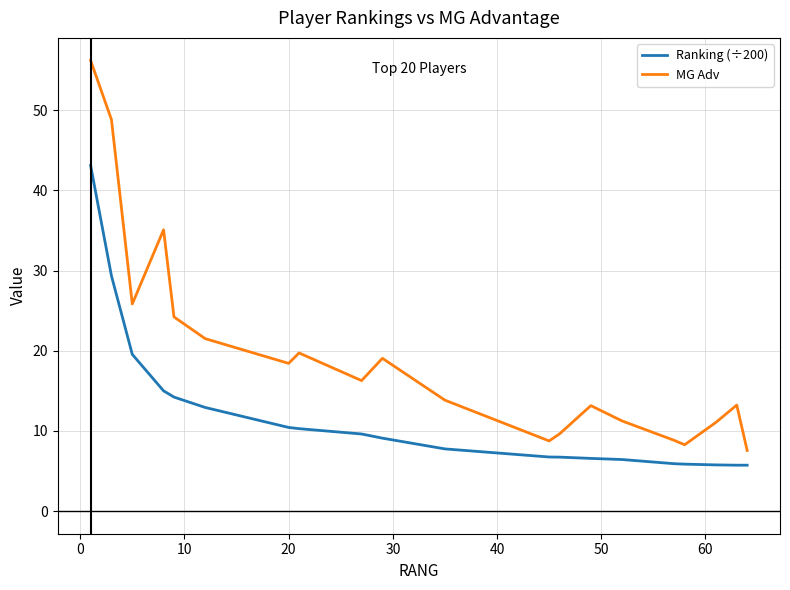

What is the maximum value shown in the chart?

56.2